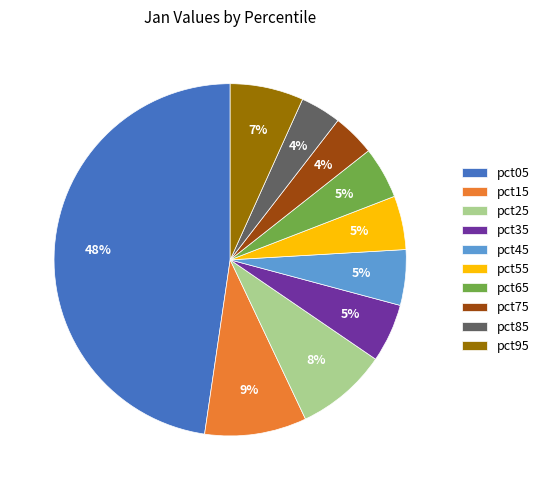

Which slice is the largest?

pct05